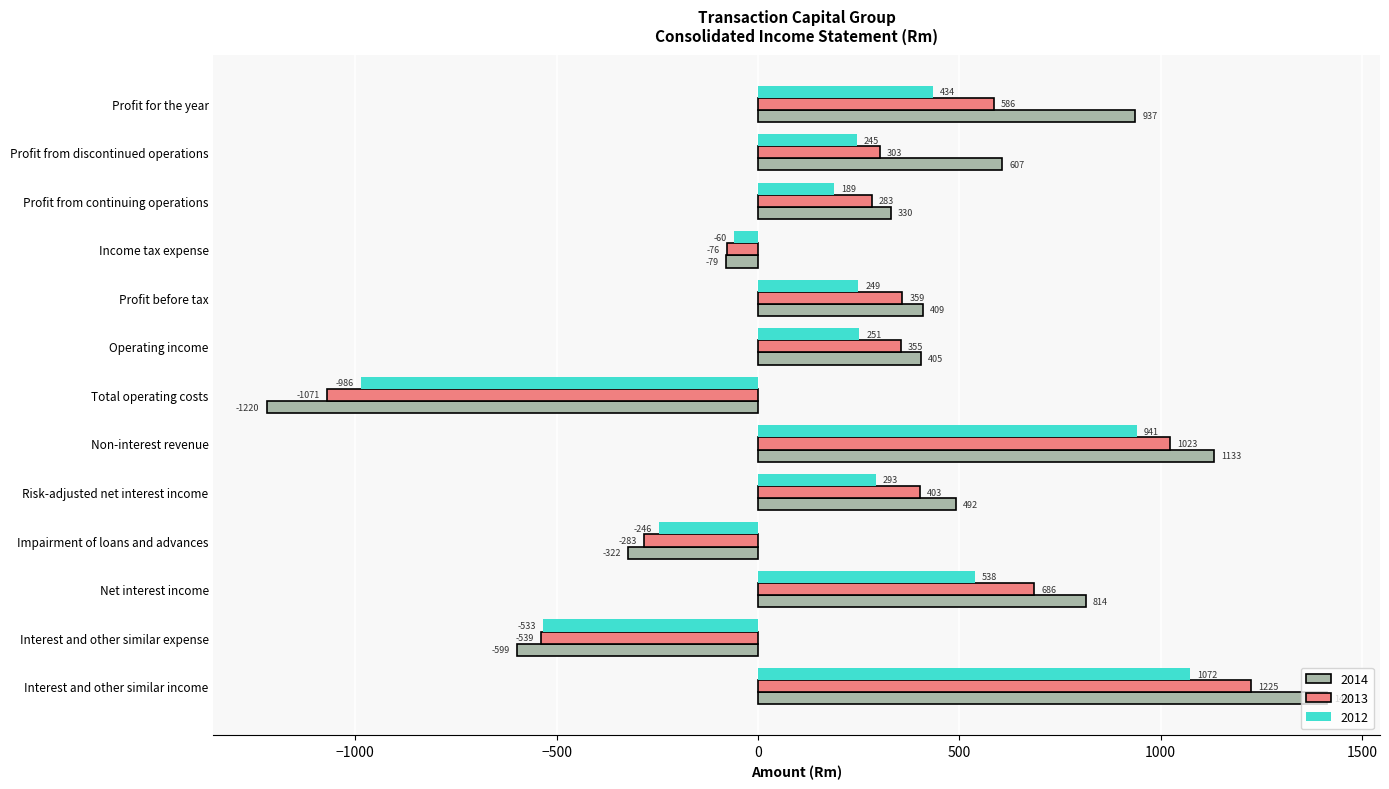

Which series has the largest total across all categories?

2014